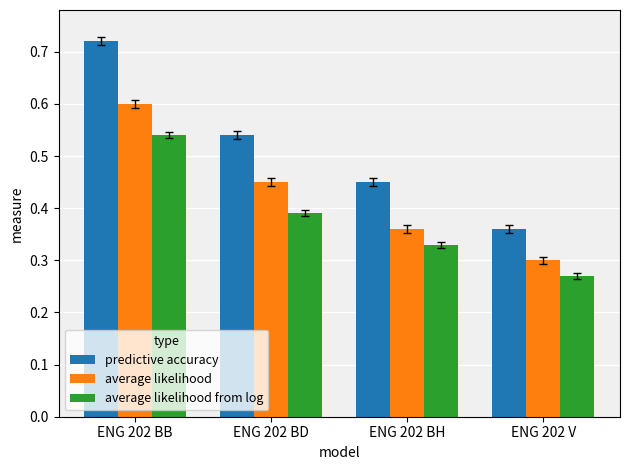

How many distinct data groups are displayed?

3